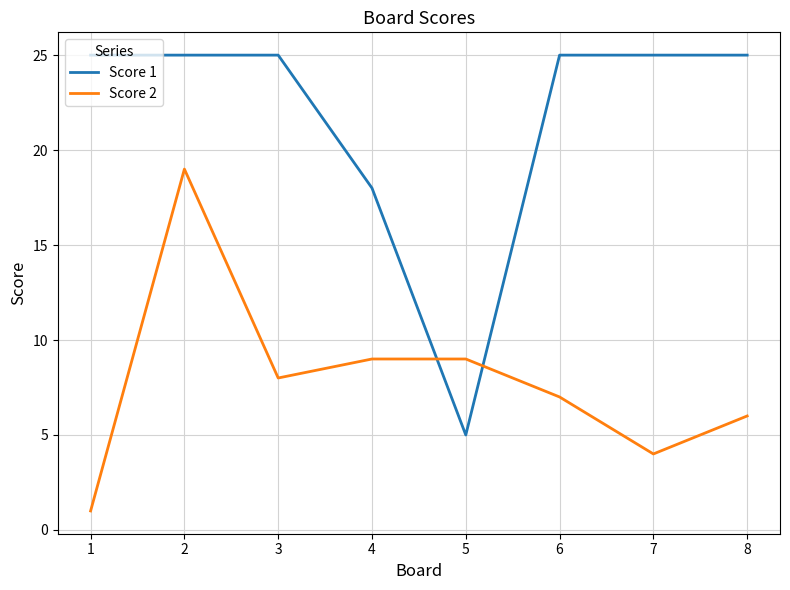

True or false: Score 2 has a value of 9 at 5.

True